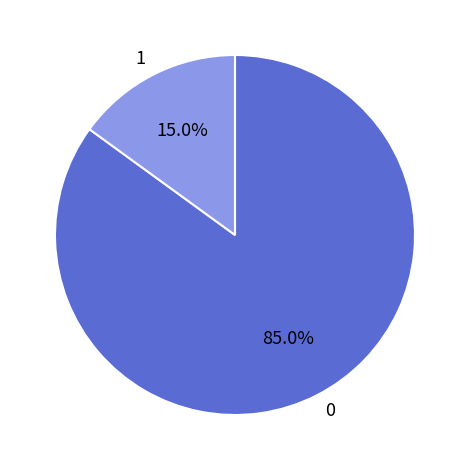

Rank the categories by value from highest to lowest.

0, 1